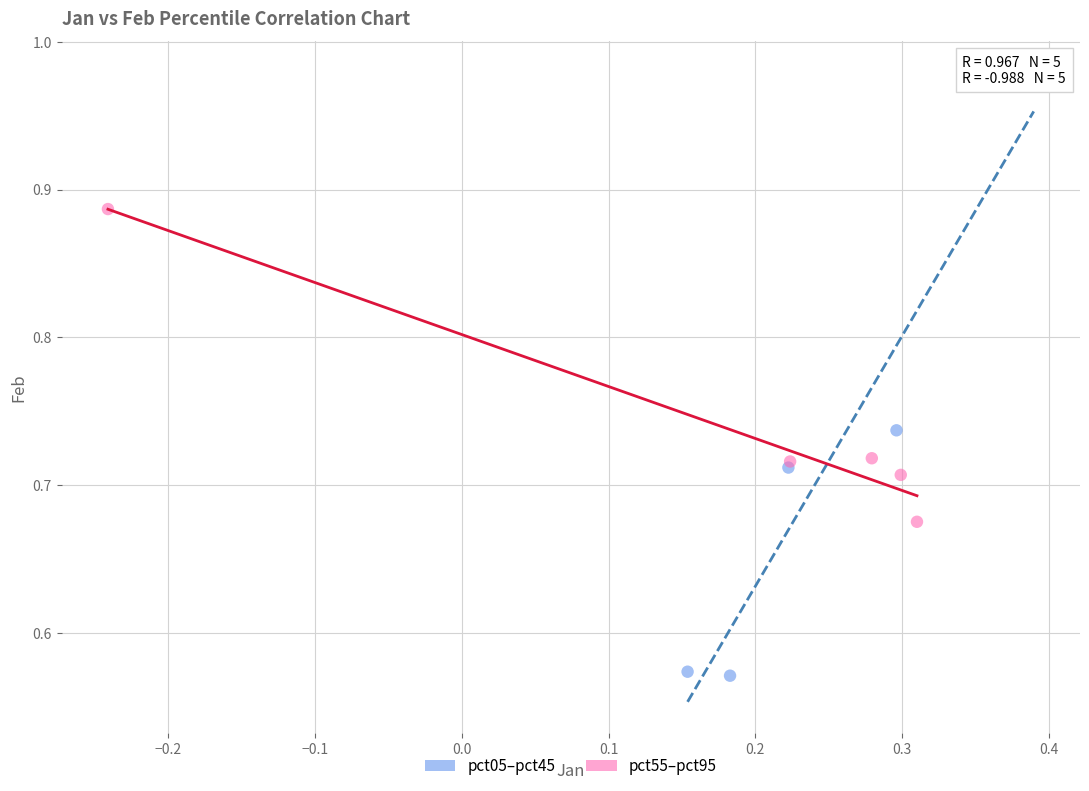

Which series has the widest spread of Y values?

pct05–pct45